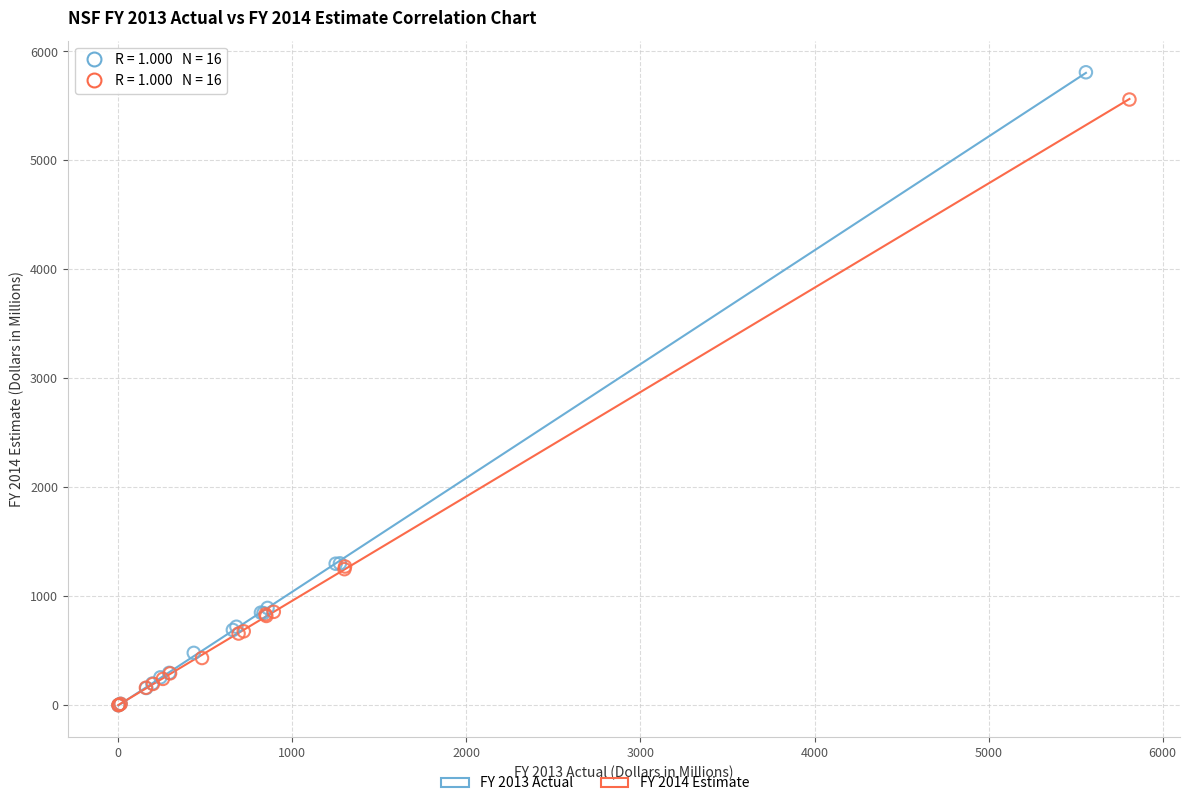

Which series has the largest Y range (max minus min)?

FY 2013 Actual